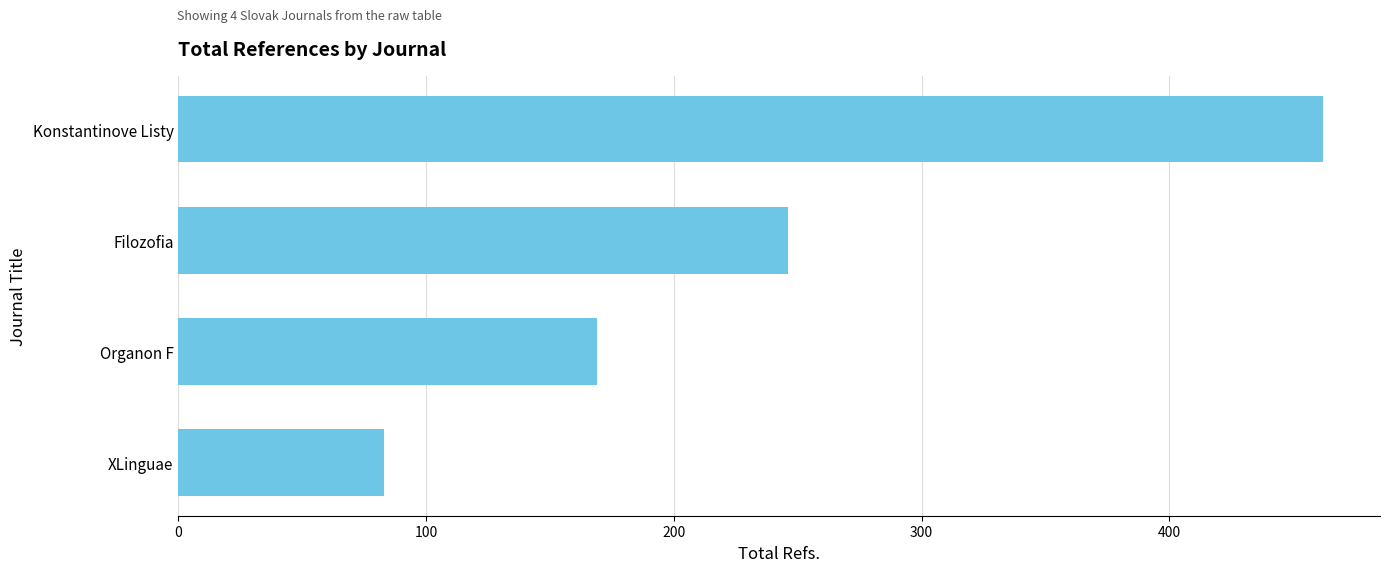

How many bars are there in total?

4